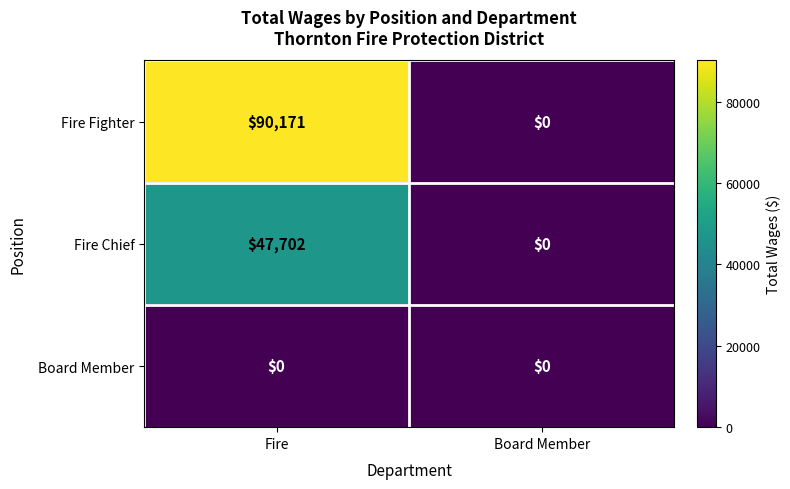

Between Fire and Board Member, which series saw the biggest shift?

Fire Fighter